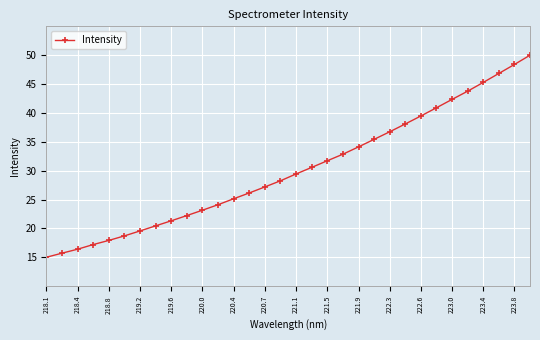

What is the maximum value shown in the chart?

50.0